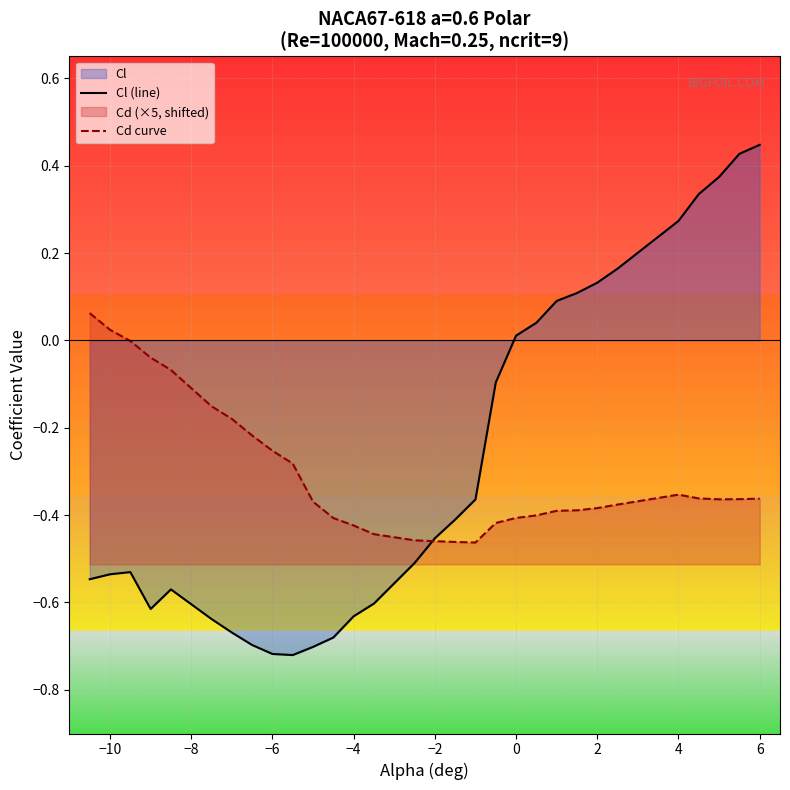

At how many categories does at least one series exceed 0?

13